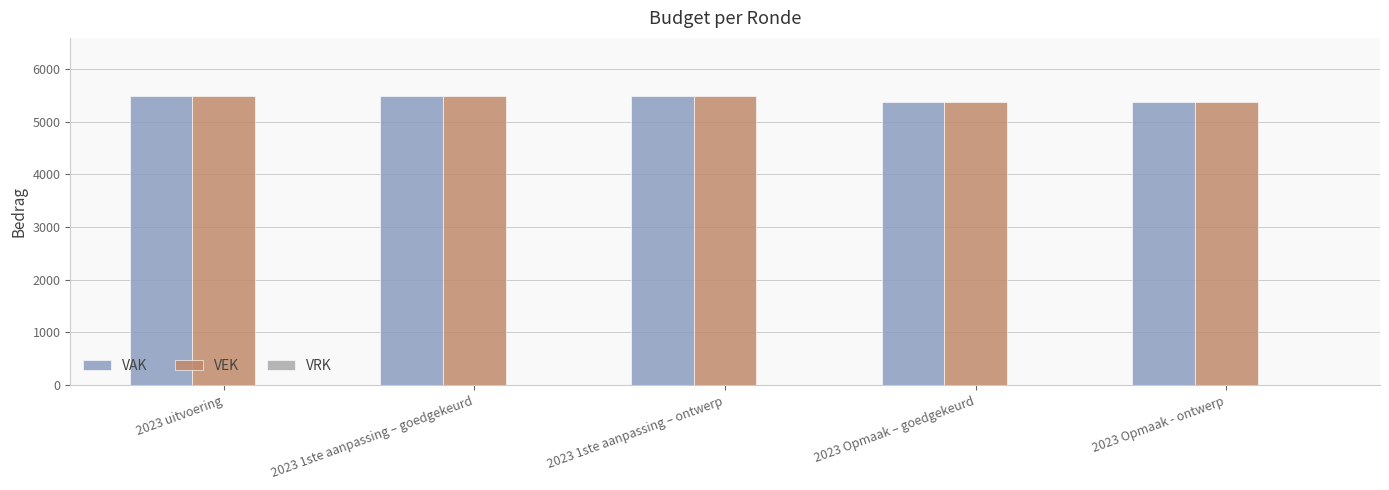

What is the spread (max minus min) of values at 2023 Opmaak – goedgekeurd?

0